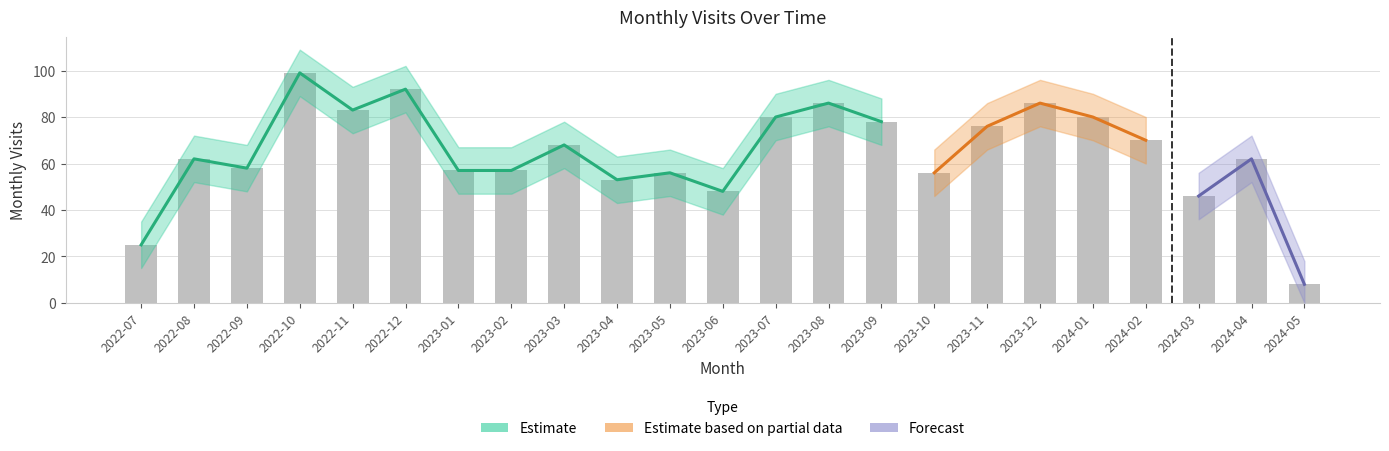

Reading right to left, transcribe all the data shown in this chart.

monthly_visit: 2024-05=8	2024-04=62	2024-03=46	2024-02=70	2024-01=80	2023-12=86	2023-11=76	2023-10=56	2023-09=78	2023-08=86	2023-07=80	2023-06=48	2023-05=56	2023-04=53	2023-03=68	2023-02=57	2023-01=57	2022-12=92	2022-11=83	2022-10=99	2022-09=58	2022-08=62	2022-07=25
visit_upper: 2024-05=18	2024-04=72	2024-03=56	2024-02=80	2024-01=90	2023-12=96	2023-11=86	2023-10=66	2023-09=88	2023-08=96	2023-07=90	2023-06=58	2023-05=66	2023-04=63	2023-03=78	2023-02=67	2023-01=67	2022-12=102	2022-11=93	2022-10=109	2022-09=68	2022-08=72	2022-07=35
visit_lower: 2024-05=0	2024-04=52	2024-03=36	2024-02=60	2024-01=70	2023-12=76	2023-11=66	2023-10=46	2023-09=68	2023-08=76	2023-07=70	2023-06=38	2023-05=46	2023-04=43	2023-03=58	2023-02=47	2023-01=47	2022-12=82	2022-11=73	2022-10=89	2022-09=48	2022-08=52	2022-07=15